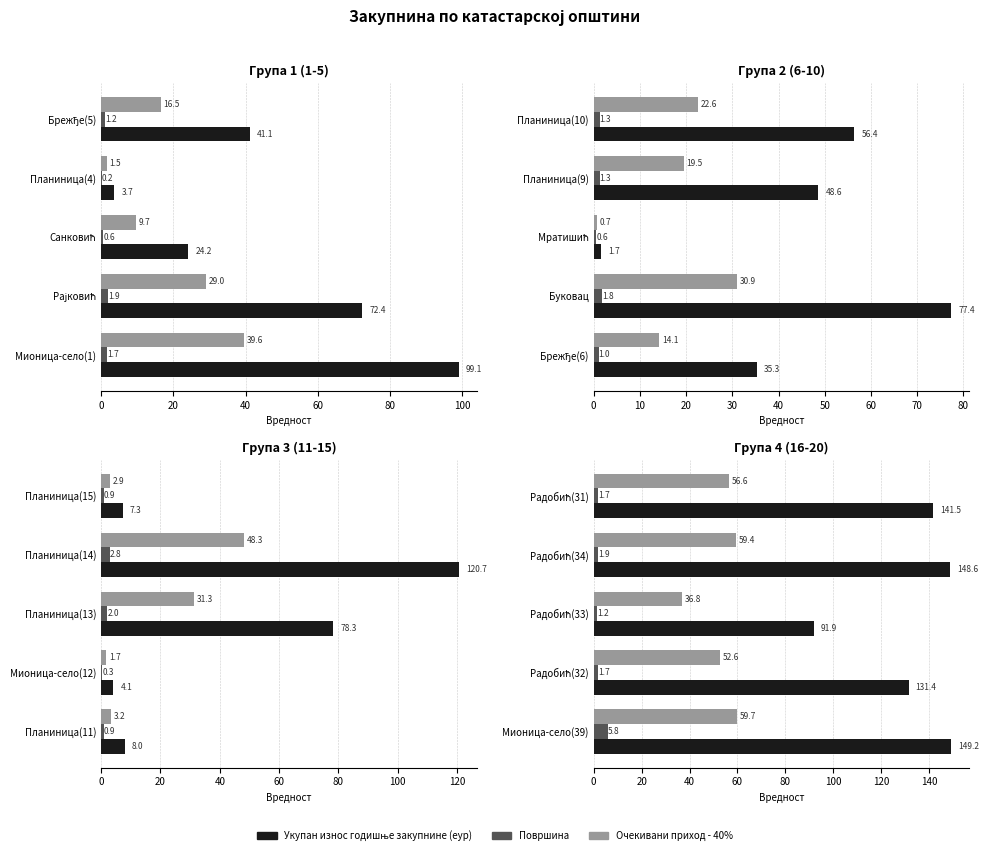

What is the average value of the Површина series?

2.5